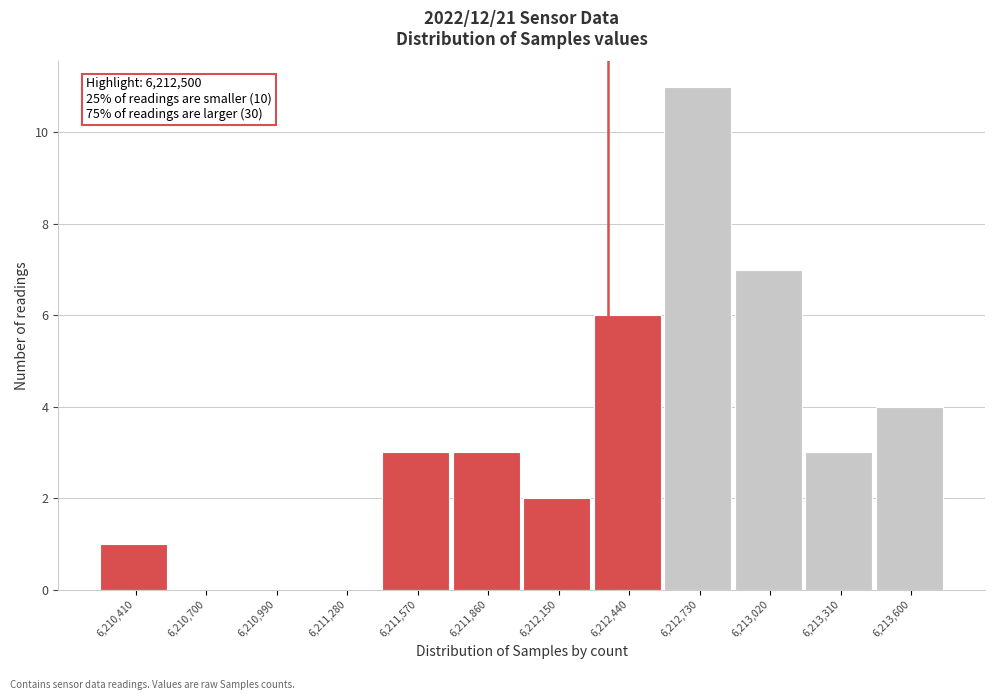

Reading right to left, transcribe all the data shown in this chart.

6,213,600=4	6,213,310=3	6,213,020=7	6,212,730=11	6,212,440=6	6,212,150=2	6,211,860=3	6,211,570=3	6,211,280=0	6,210,990=0	6,210,700=0	6,210,410=1